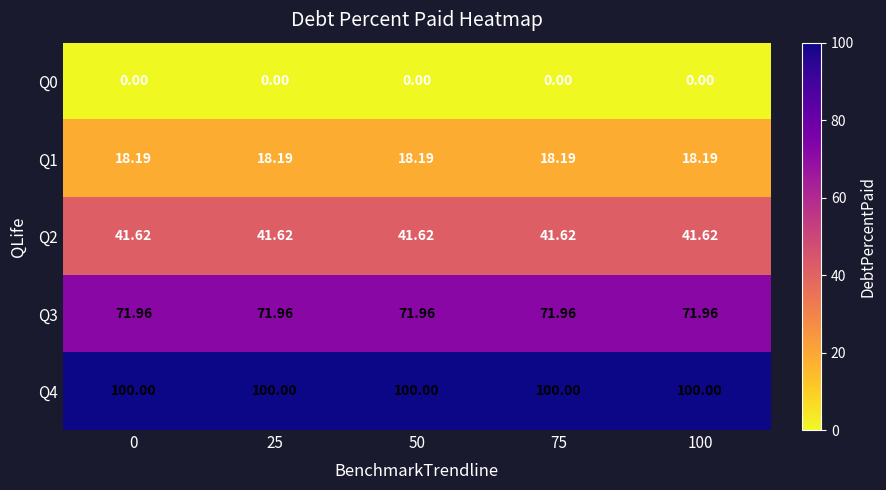

Count the number of categories in the chart.

5